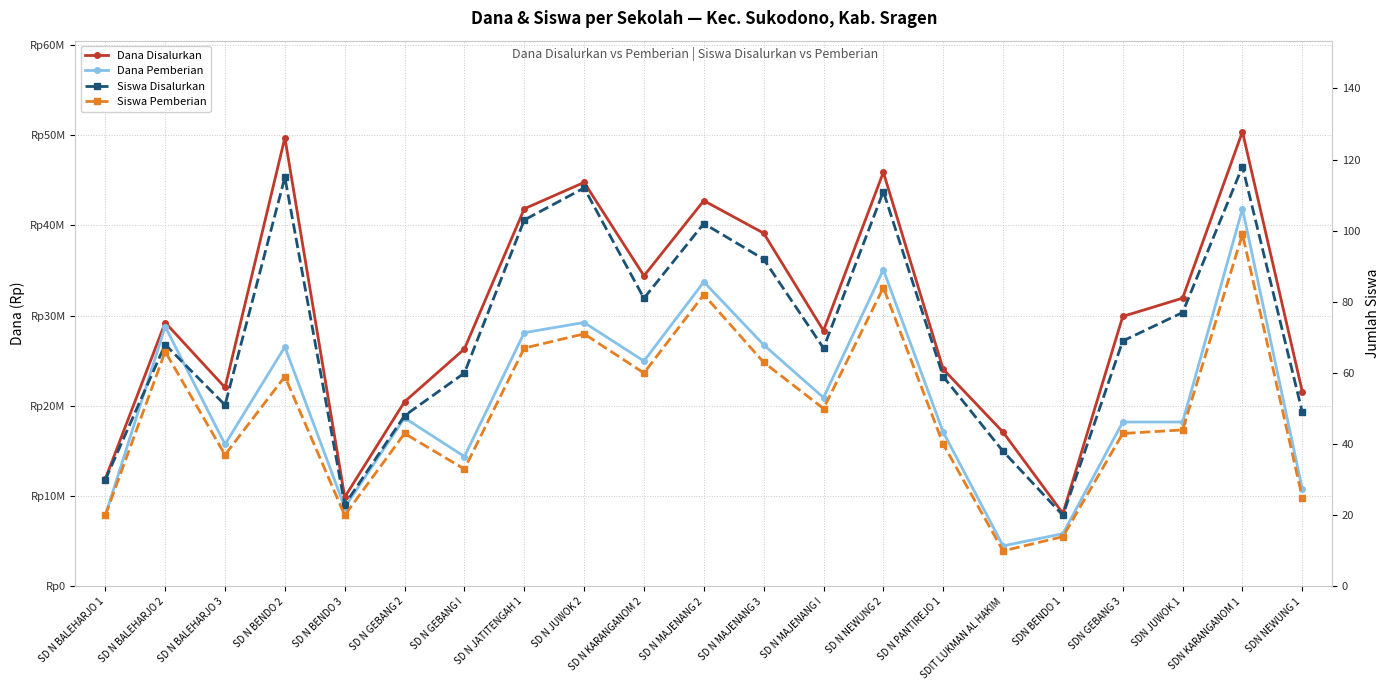

What is the spread (max minus min) of values at SD N MAJENANG I?

28349950